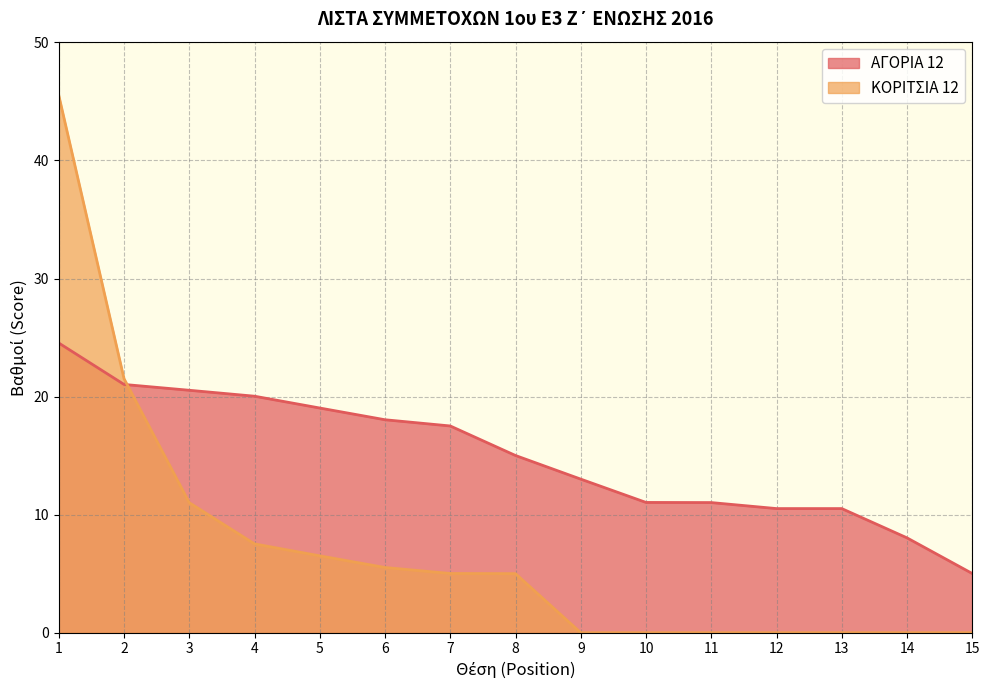

At which label is ΚΟΡΙΤΣΙΑ 12 closest to 22?

2